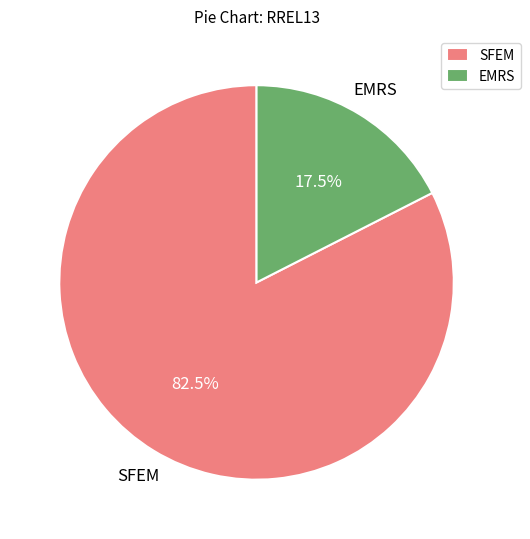

What portion of the pie excludes EMRS?

82.5%